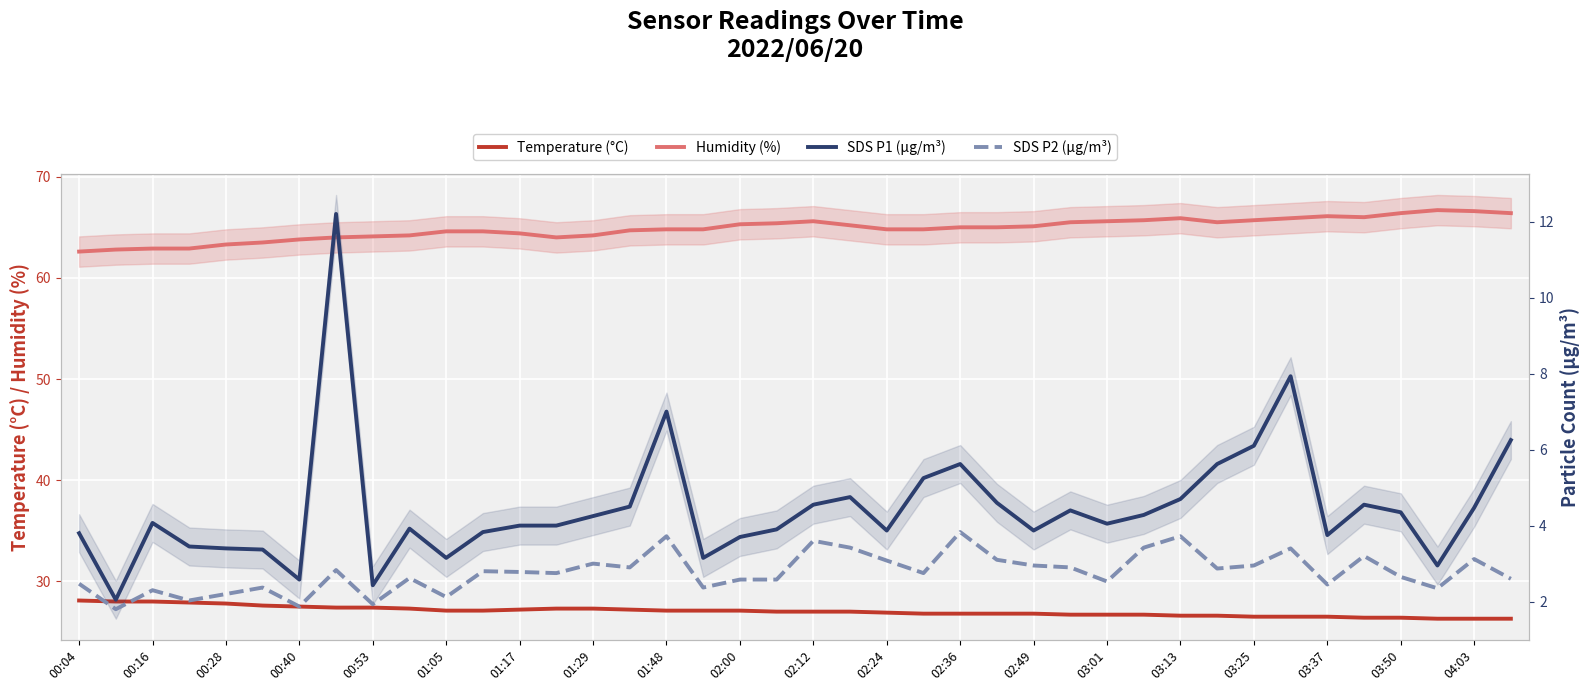

What is the sum of the SDS P2 (µg/m³) values at 21 and 03:37?

5.8